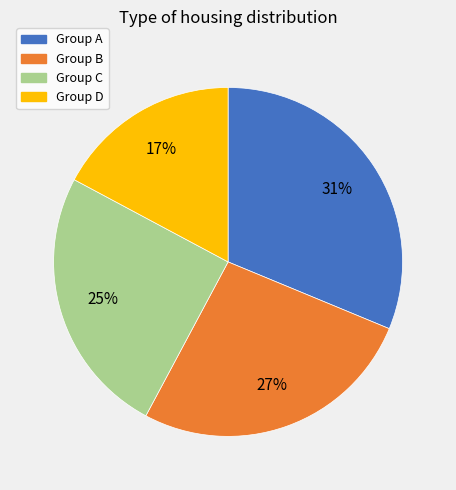

Does any single category account for the majority?

No